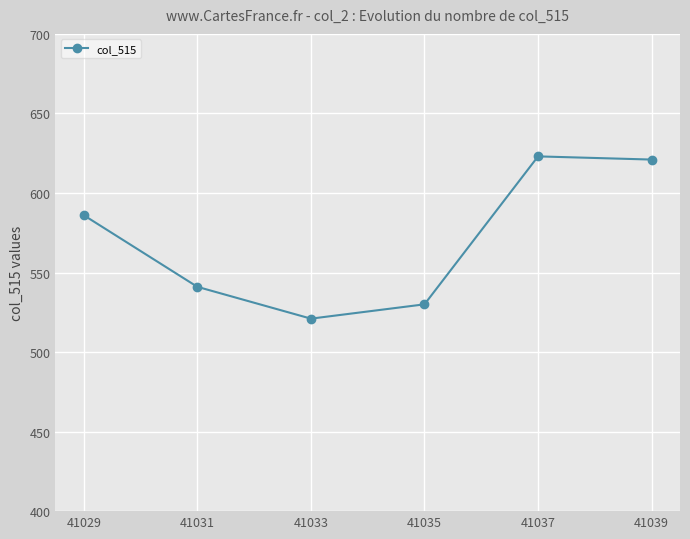

How many data points are less than 586?

3